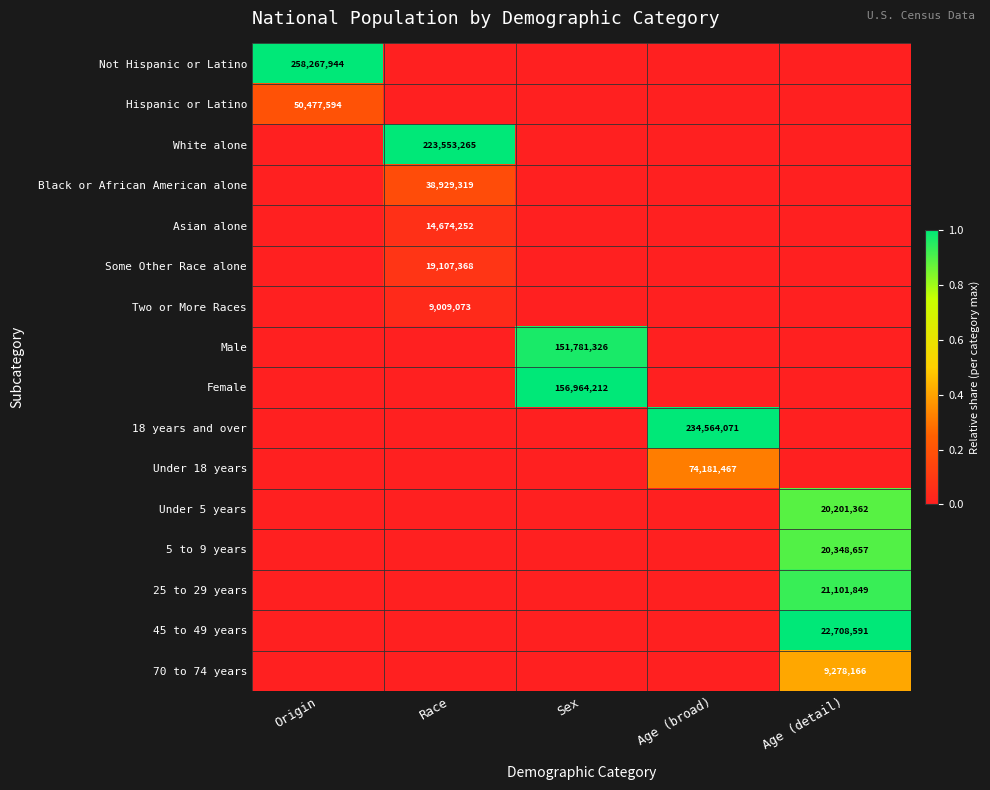

True or false: Female has a value of 156964212 at Sex.

True